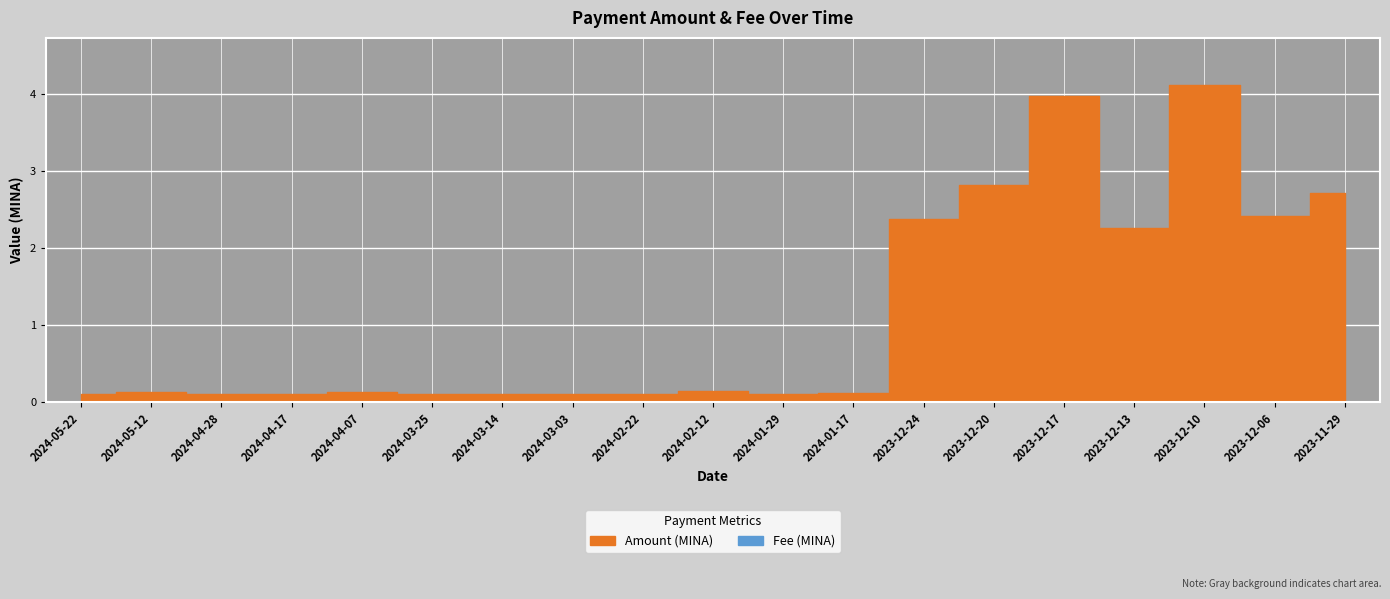

Where is the first local maximum for Amount?

2024-05-12